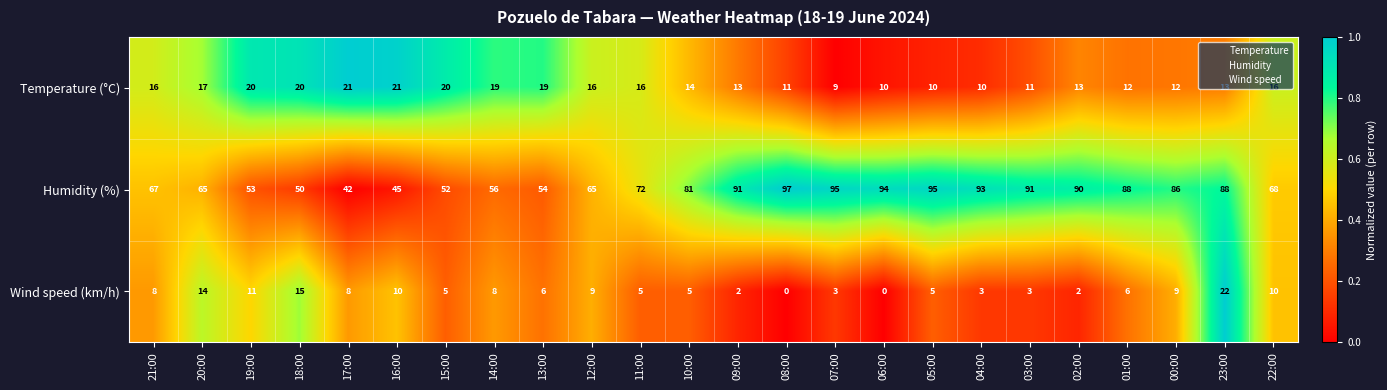

How many categories are shown in the chart?

24